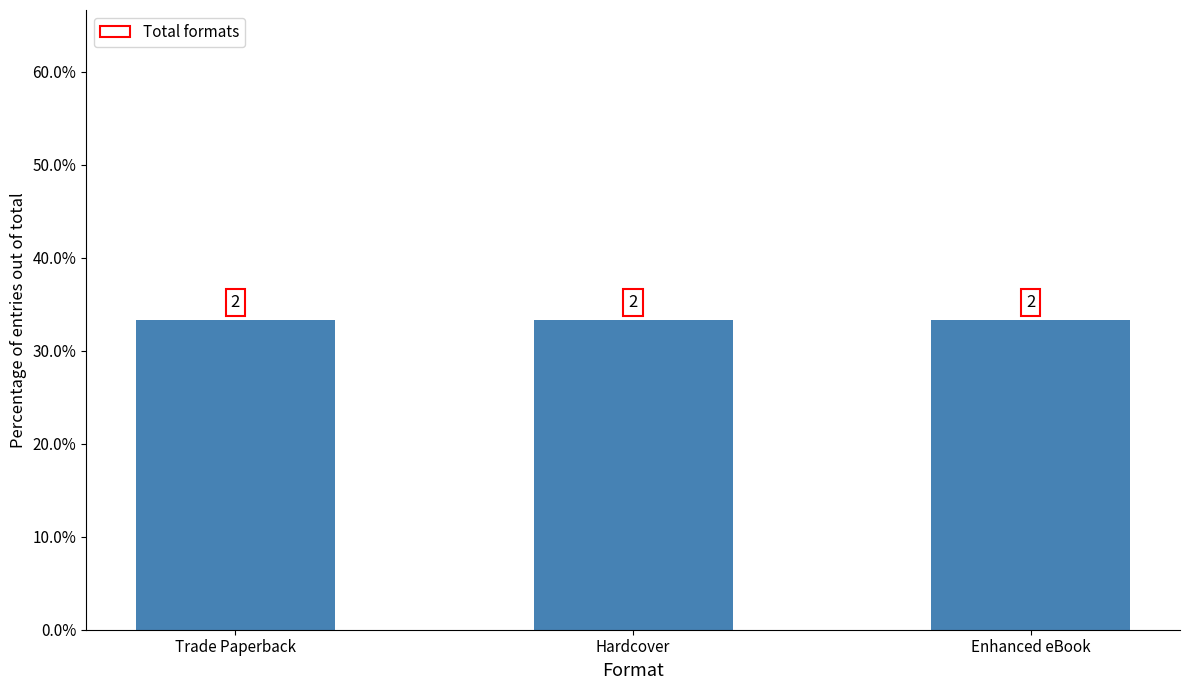

Does the chart contain any negative values?

No